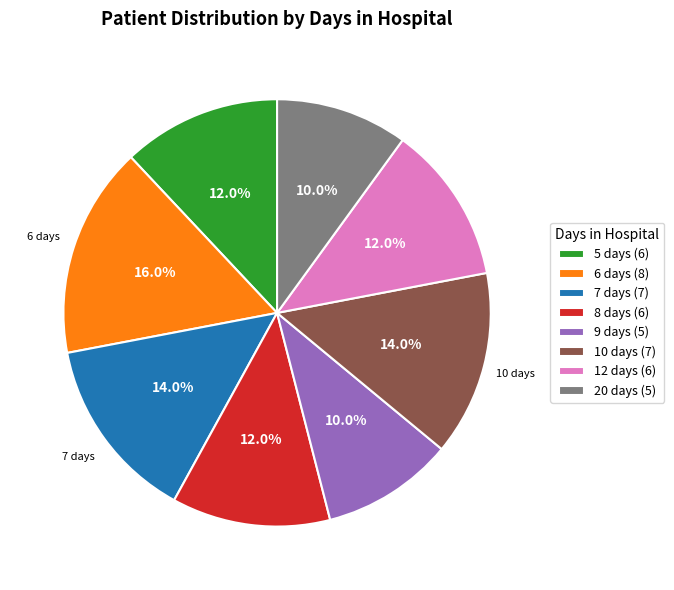

To the nearest percent, what is the difference between the 10 days and 9 days slice percentages?

4%